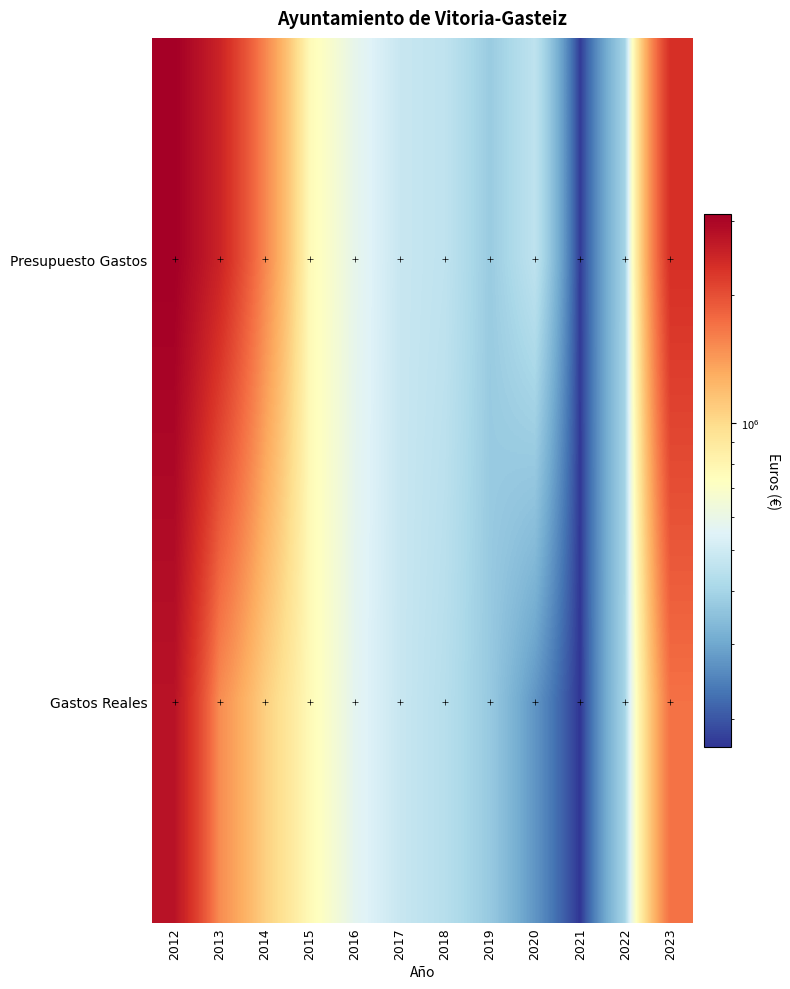

Which series has the widest spread of values?

Presupuesto Gastos